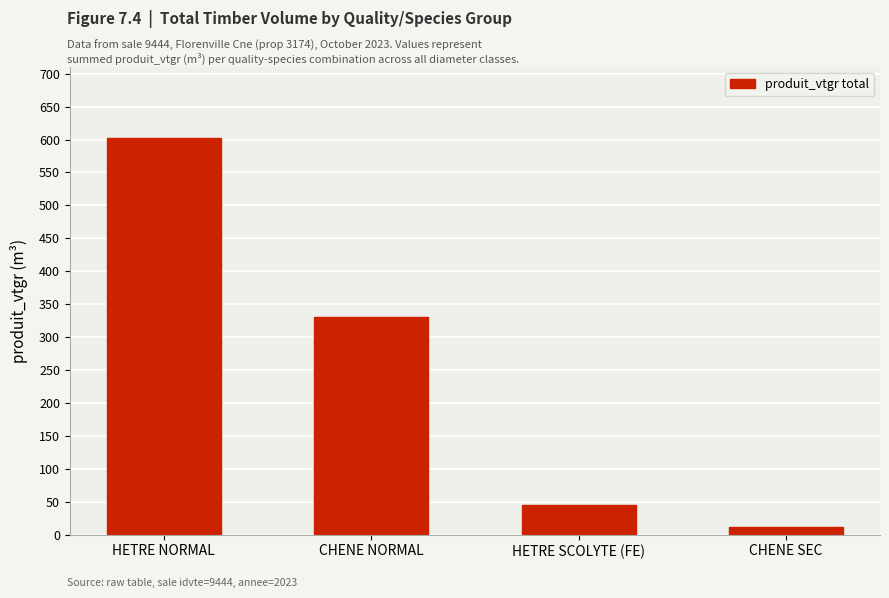

Reading left to right, list all the values displayed in this chart.

HETRE NORMAL=601.8	CHENE NORMAL=331.1	HETRE SCOLYTE (FE)=44.4	CHENE SEC=12.4